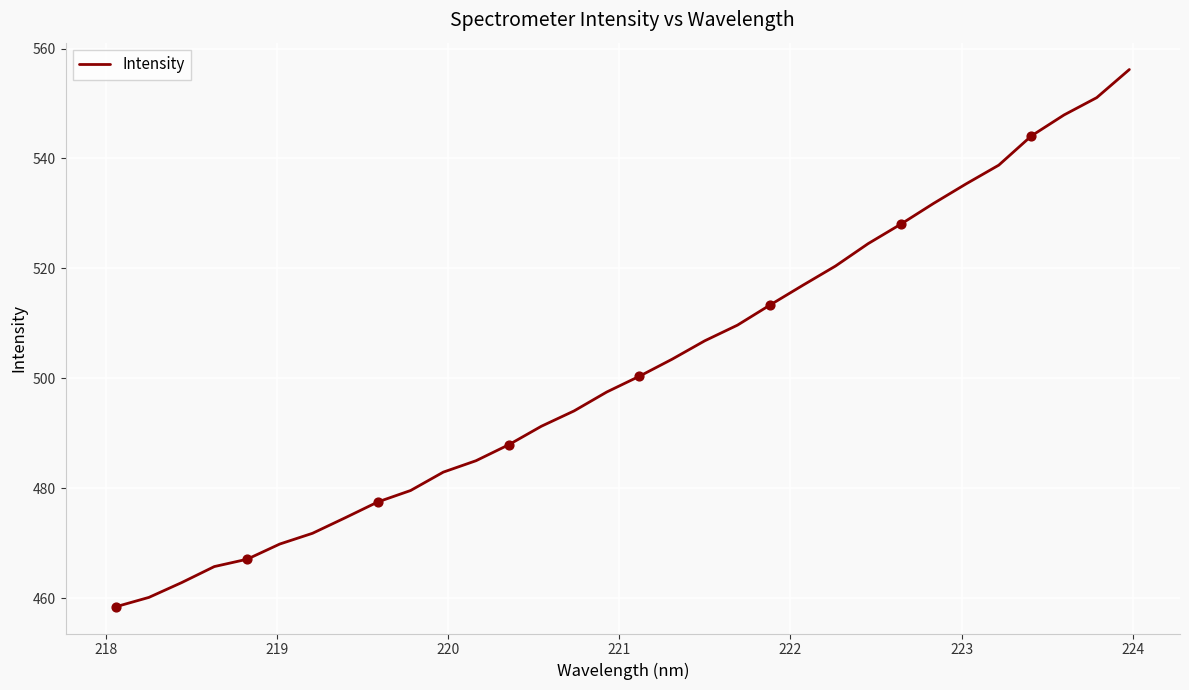

What is the maximum value shown in the chart?

556.2